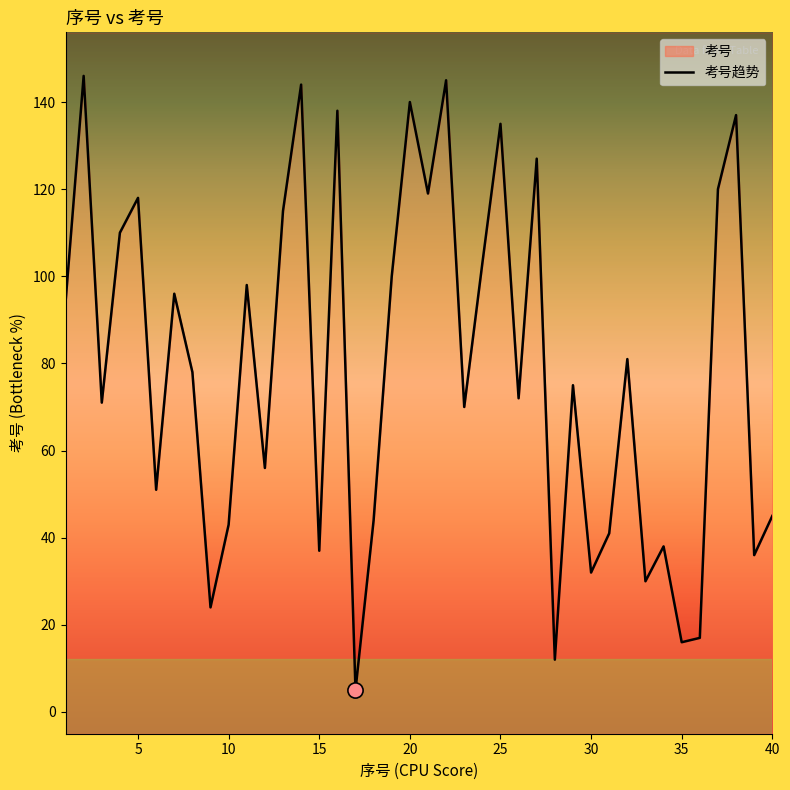

Approximately how many times larger is the value at 23 compared to 25?

0.5